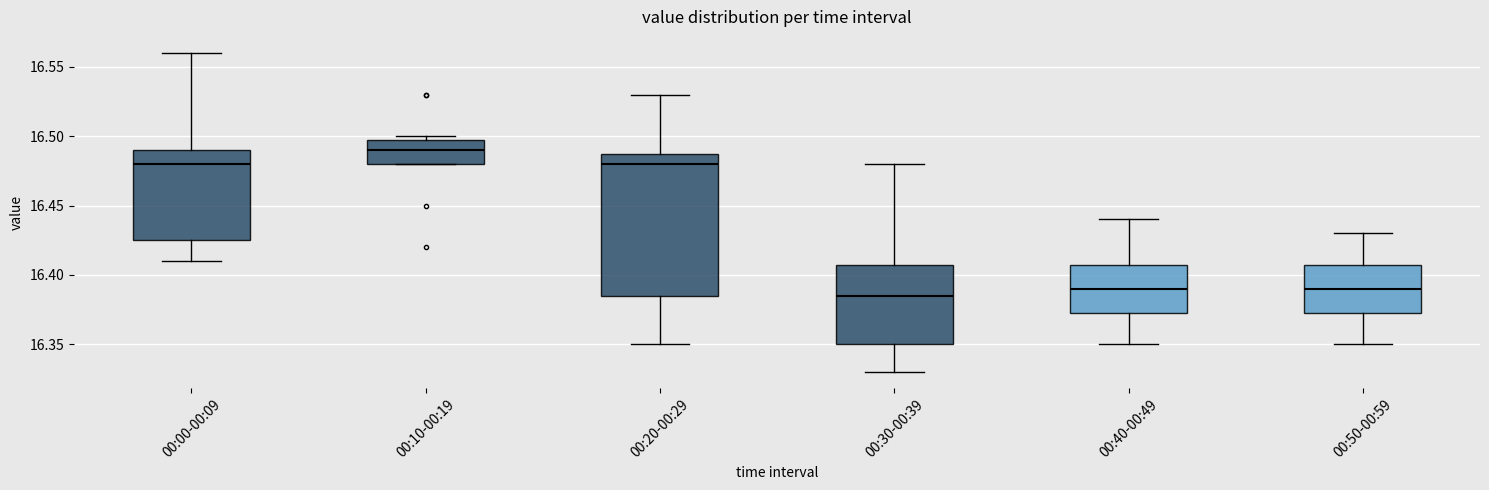

Where does the upper whisker of the box for 00:50-00:59 end on the y-axis? The values are not printed on the chart, so give them approximately, as read against the axis.

16.430